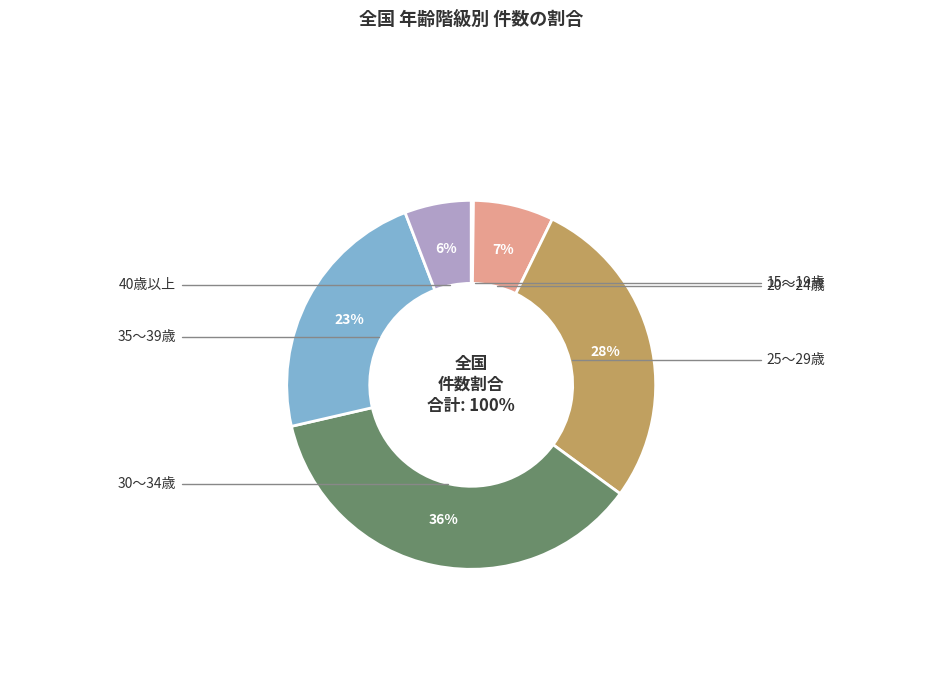

Does 30～34歳 account for over 50% of the chart?

No